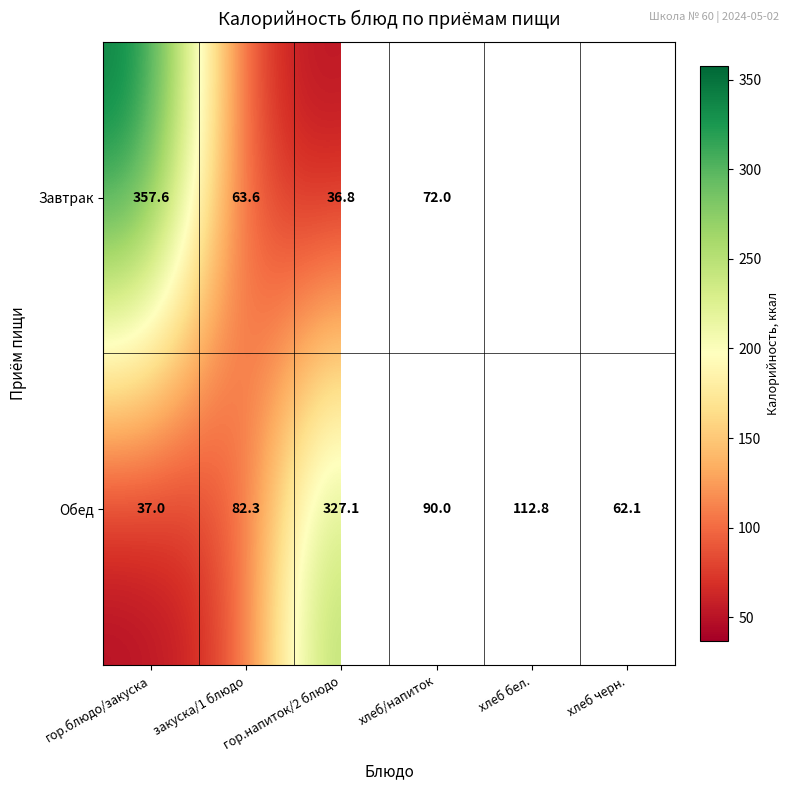

What is the total value across all series at гор.напиток/2 блюдо?

363.9